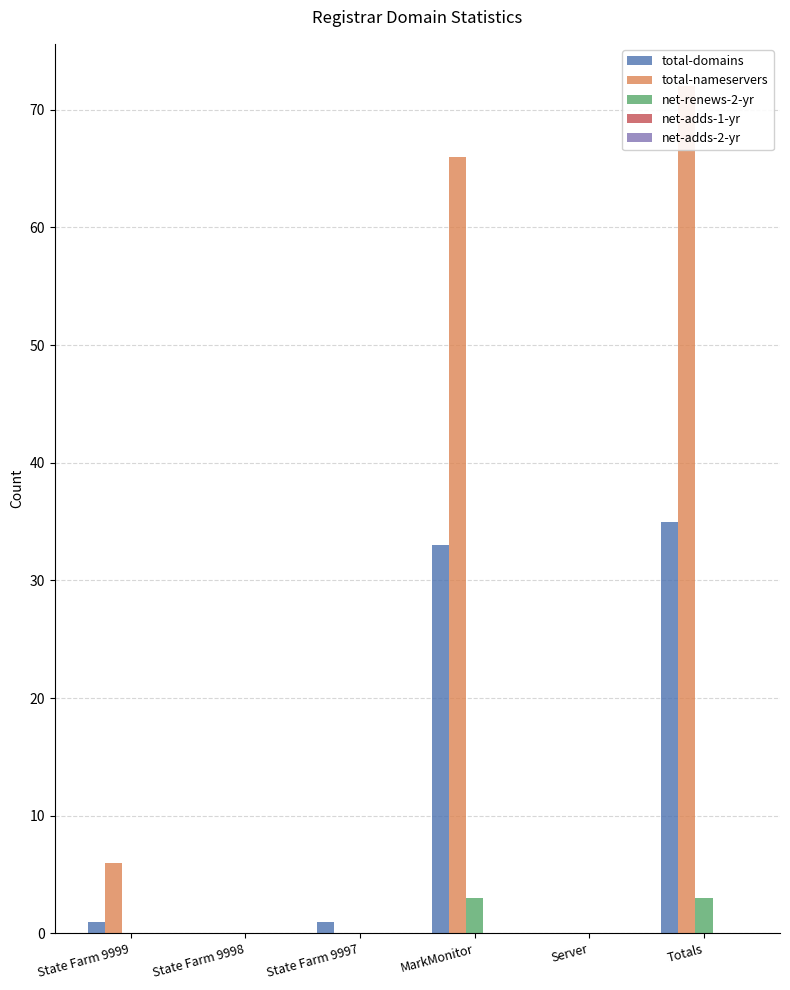

Reading left to right, list all the values displayed in this chart.

total-domains: 1	0	1	33	0	35
total-nameservers: 6	0	0	66	0	72
net-renews-2-yr: 0	0	0	3	0	3
net-adds-1-yr: 0	0	0	0	0	0
net-adds-2-yr: 0	0	0	0	0	0